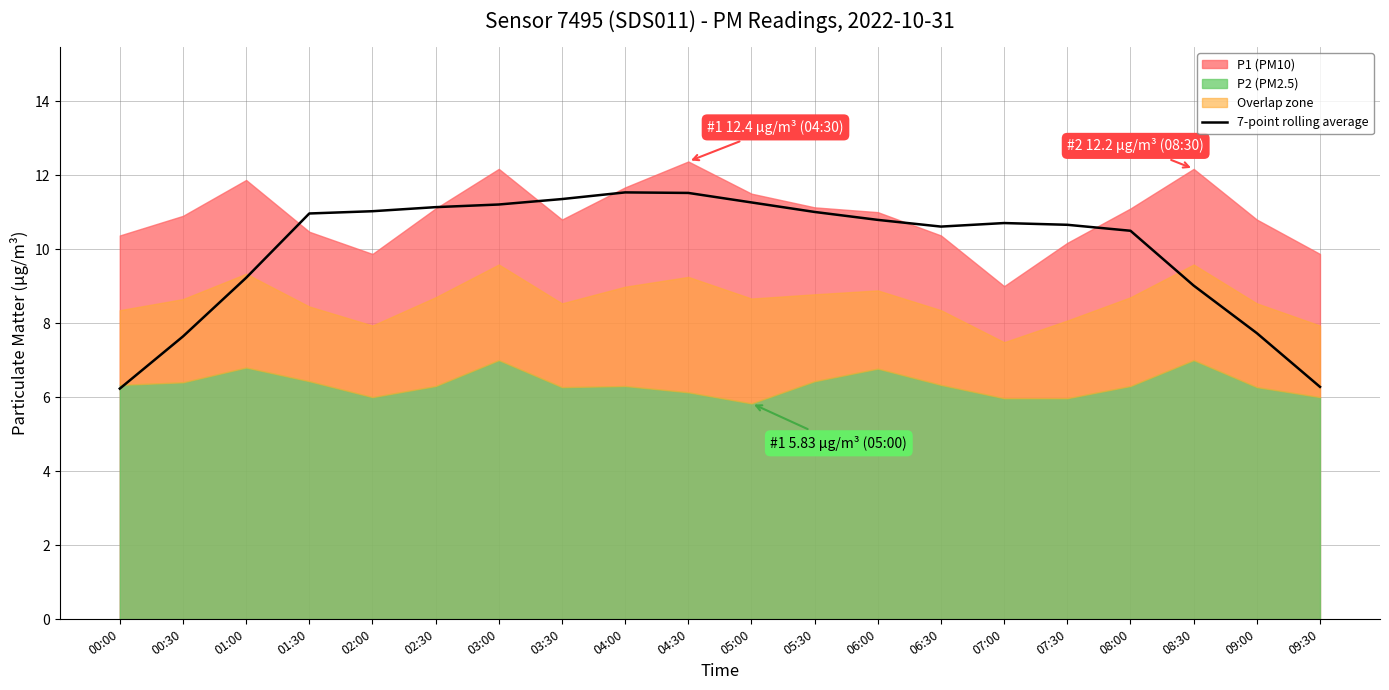

Between 05:00 and 04:30, which is larger?

04:30